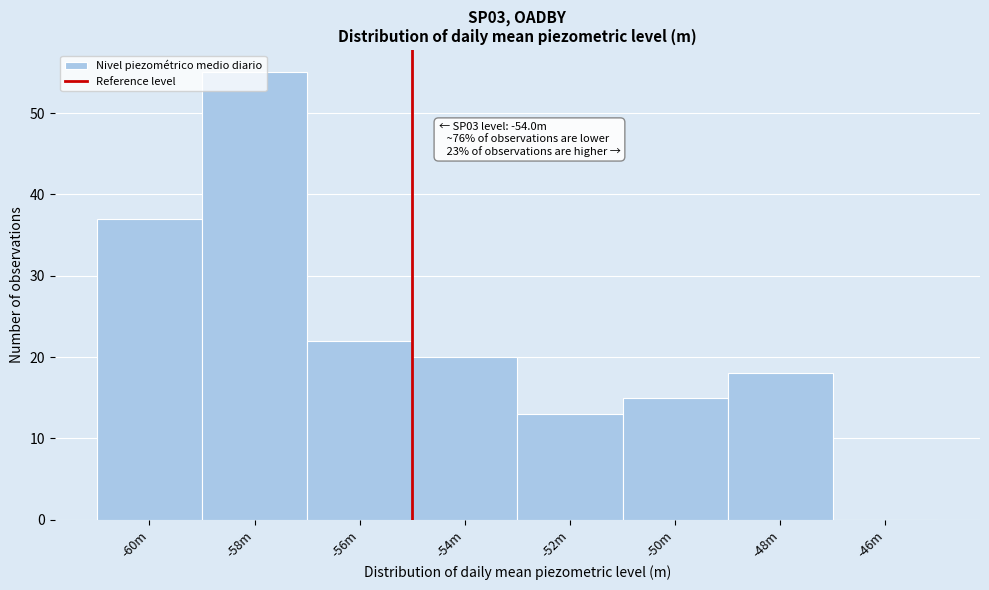

What is the sum of the values at -48m and -50m?

33